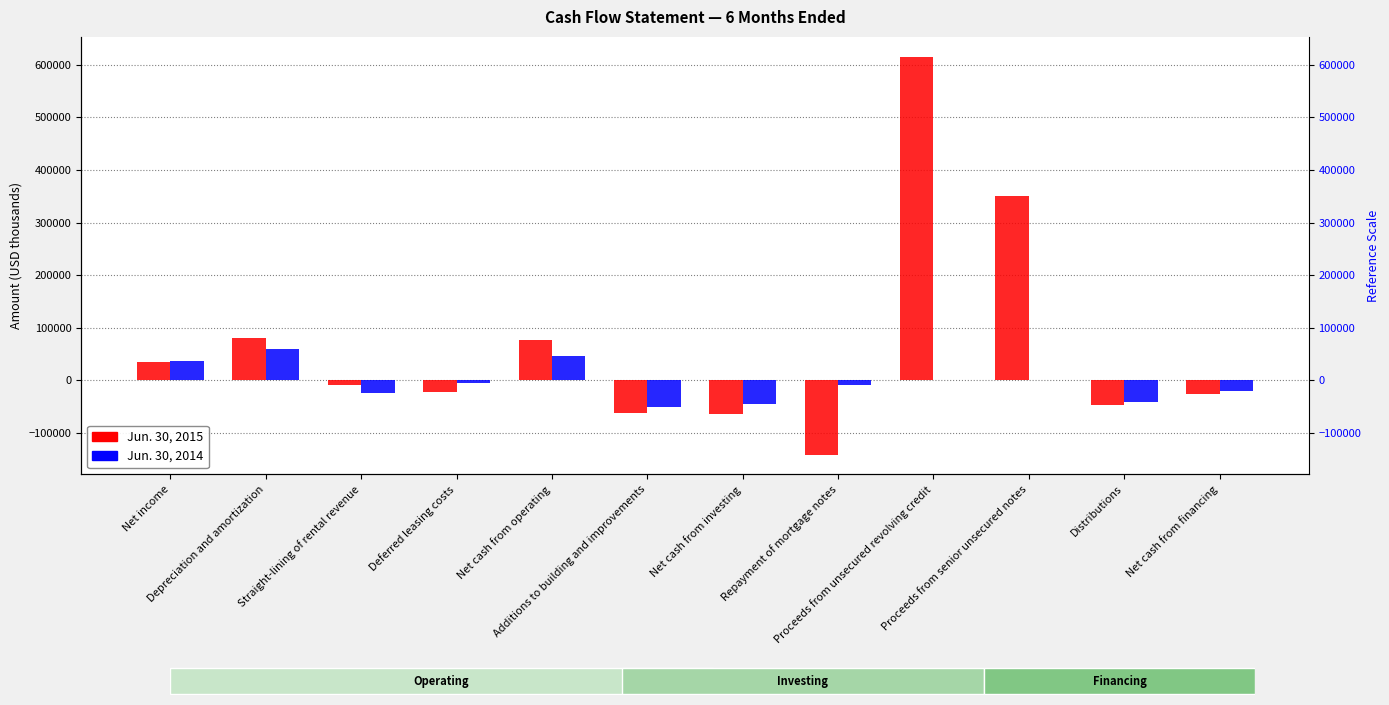

Is it true that Jun. 30, 2015 equals -25476 at Net cash from financing?

True